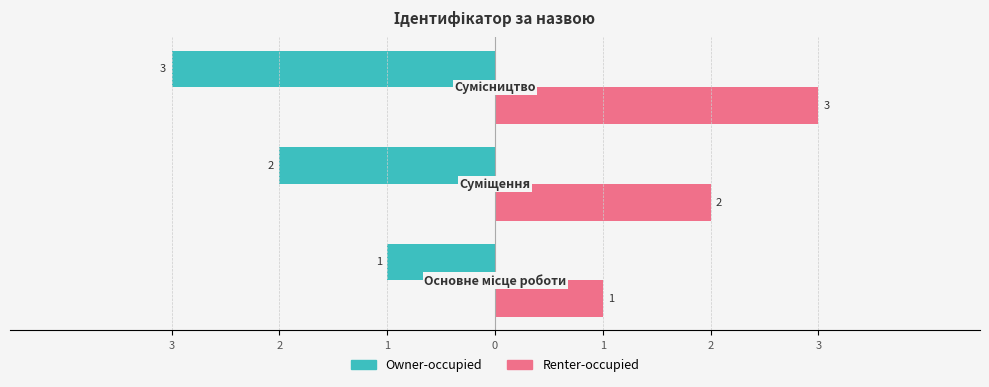

Reading left to right, what are all the values shown in this chart?

Owner-occupied: -1	-2	-3
Renter-occupied: 1	2	3